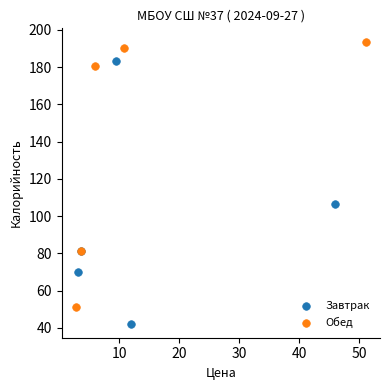

Which series reaches the minimum Y coordinate?

Завтрак